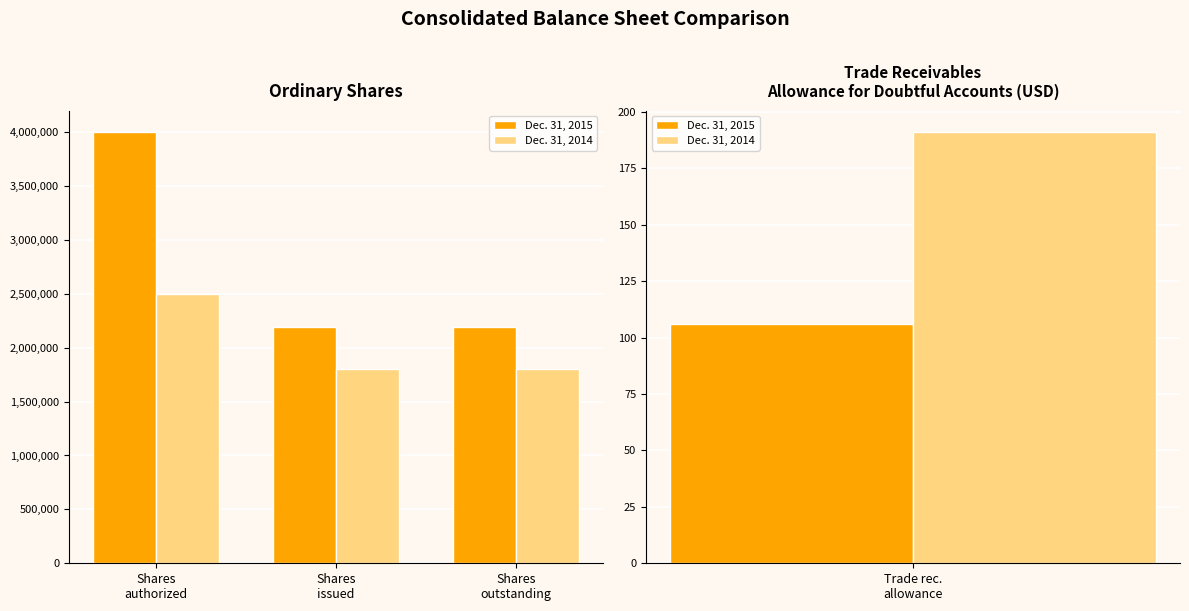

Rank the series at Shares
issued from lowest to highest value.

Dec. 31, 2014, Dec. 31, 2015